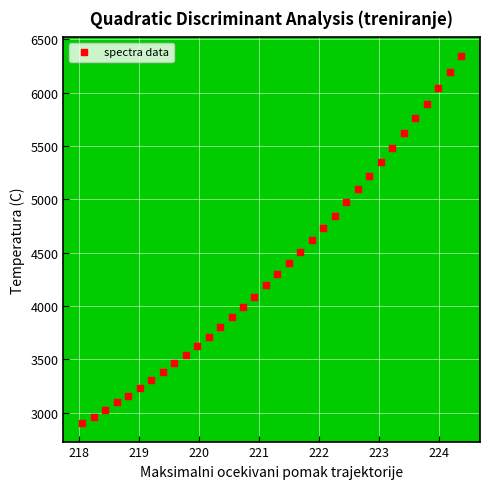

What is the range of Y values (max minus min)?

3445.2